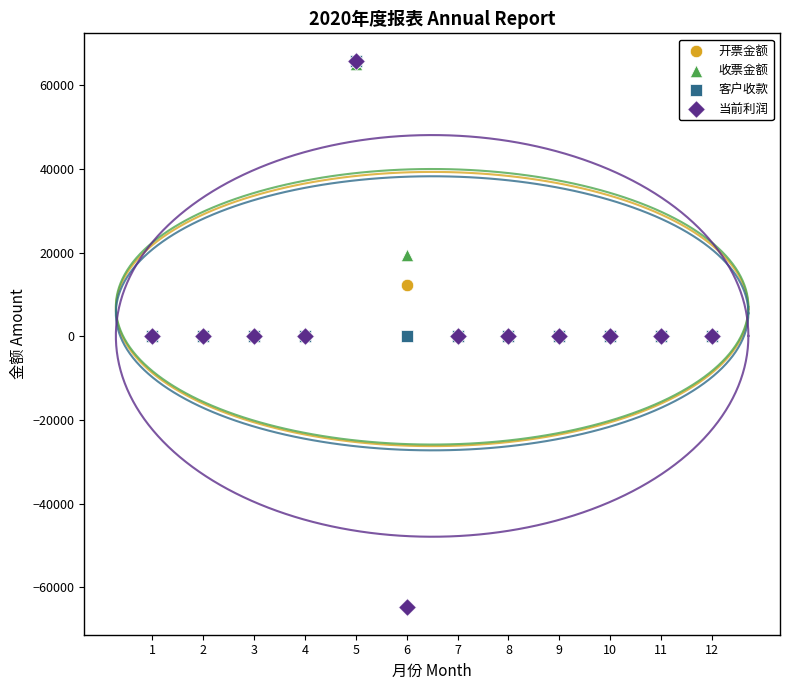

What are all the series names shown in the legend?

开票金额, 收票金额, 客户收款, 当前利润